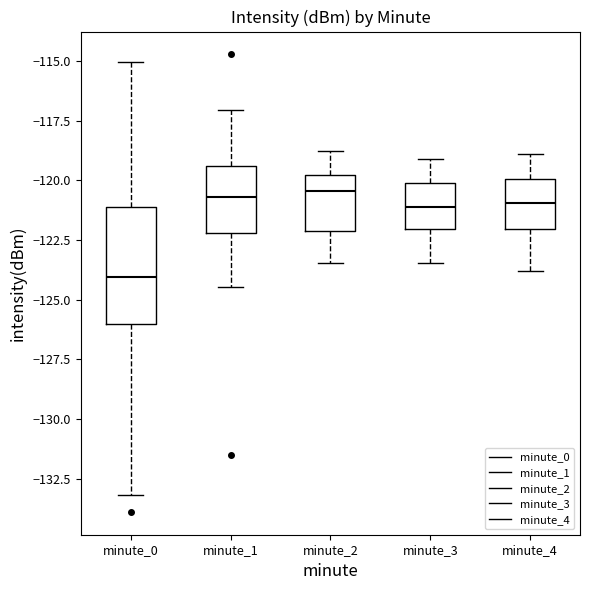

Where does the upper whisker of the box for minute_2 end on the y-axis? The values are not printed on the chart, so give them approximately, as read against the axis.

-119.0